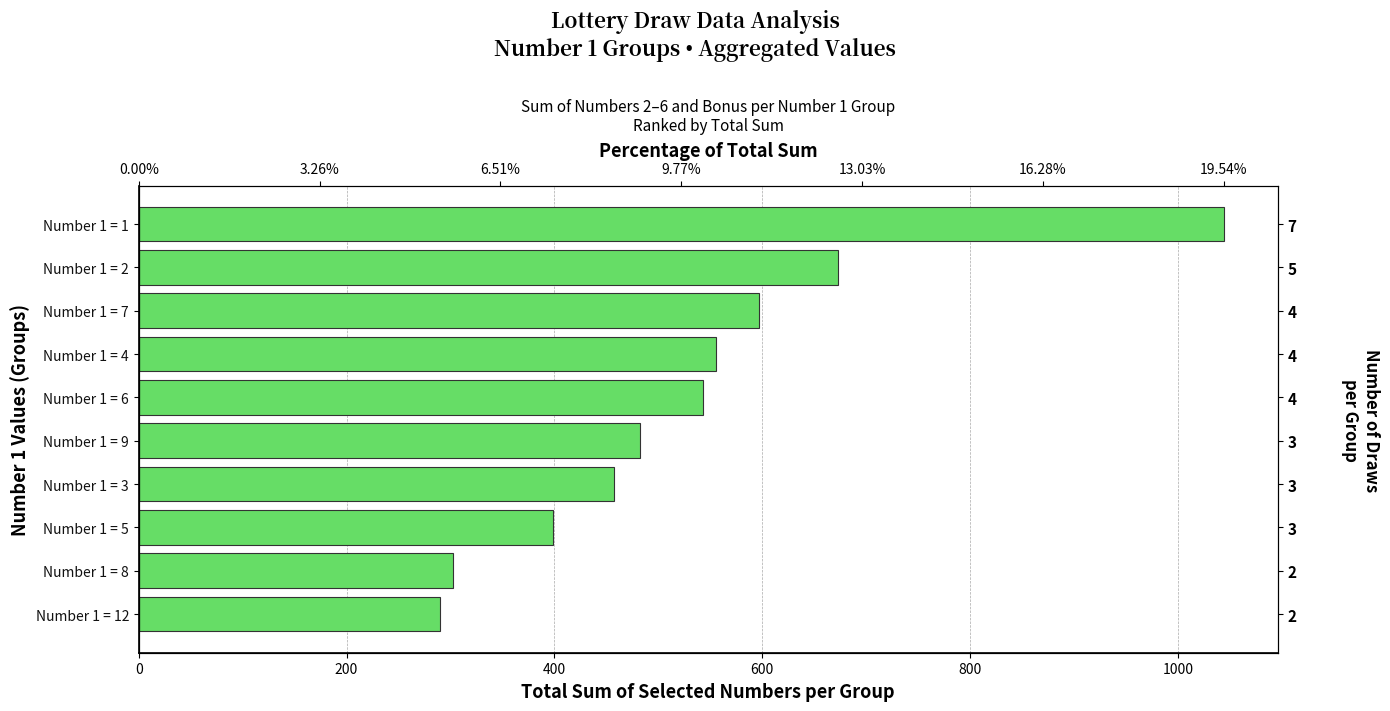

What is the approximate value at Number 1 = 3, to the nearest 10?

460